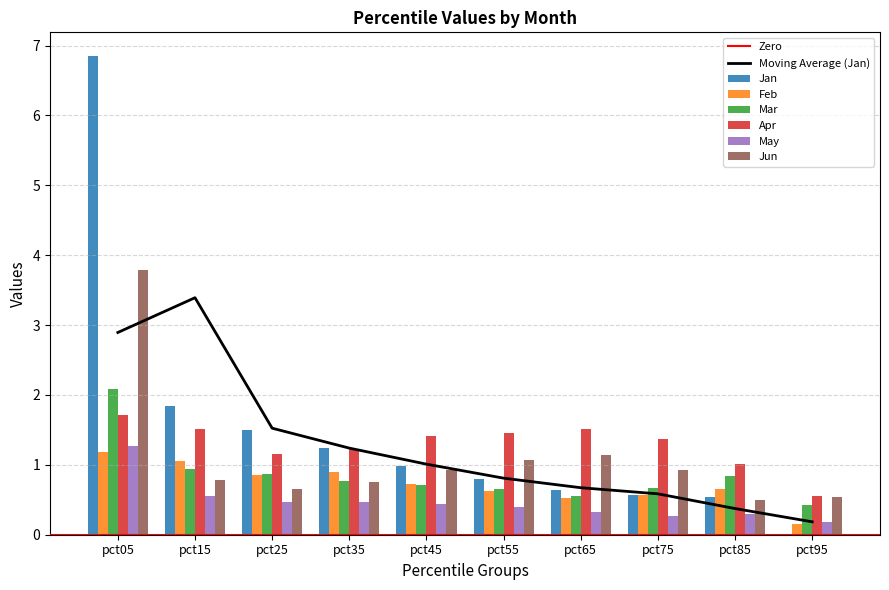

What is the sum of the May values at pct05 and pct15?

1.8